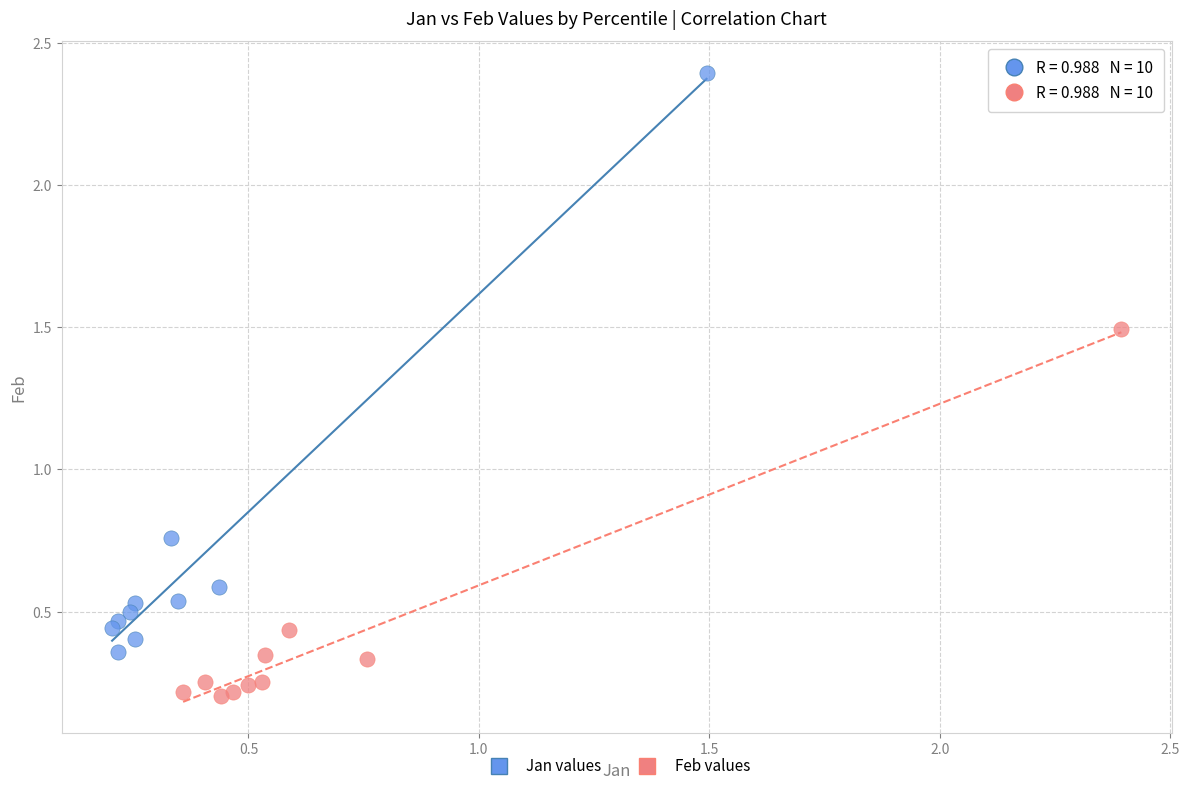

Which series has the largest Y range (max minus min)?

Jan values